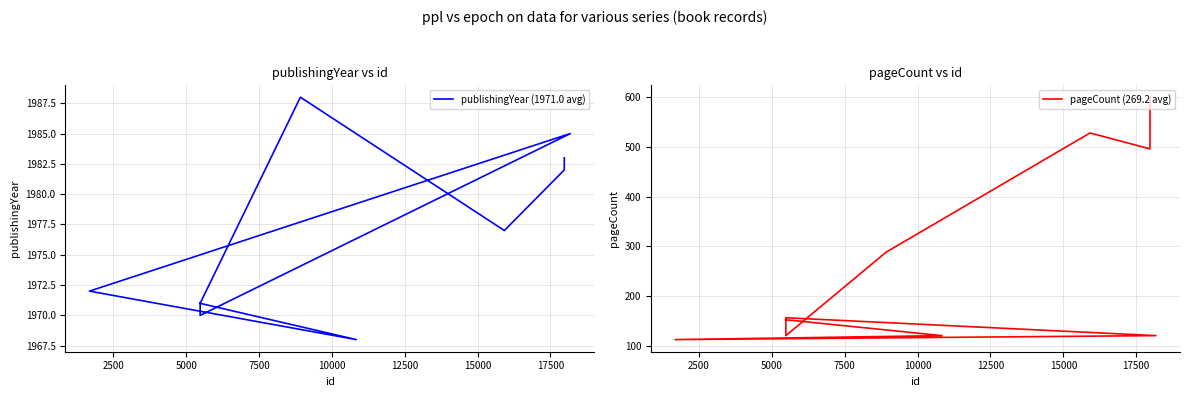

At how many categories does at least one series exceed 1418?

10